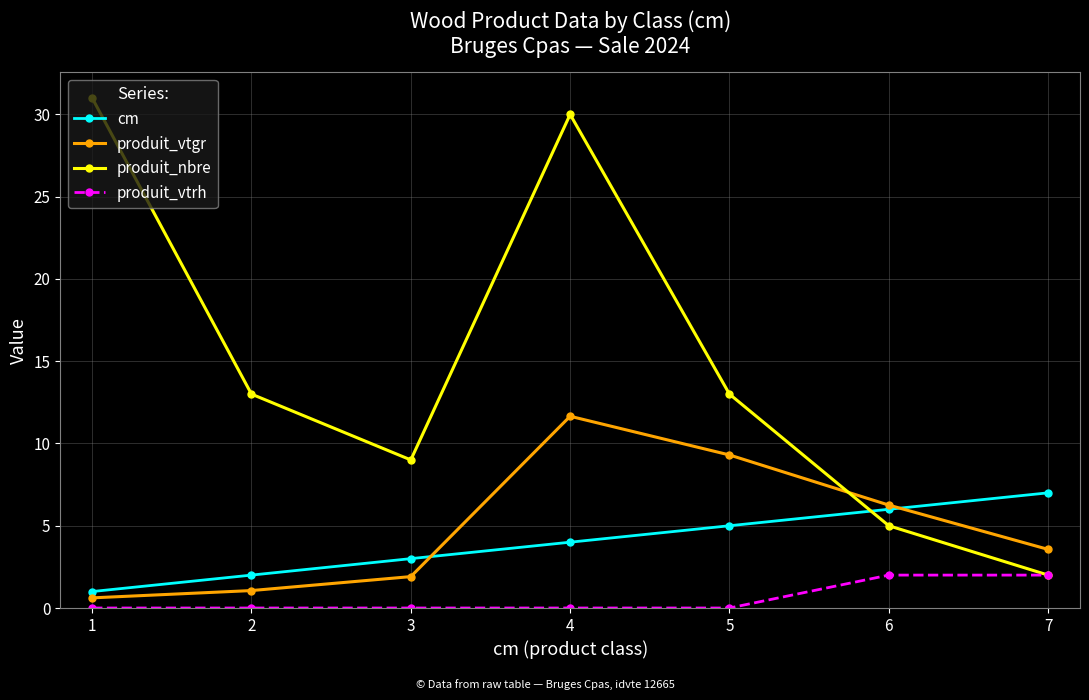

What is the spread (max minus min) of values at 4?

30.0